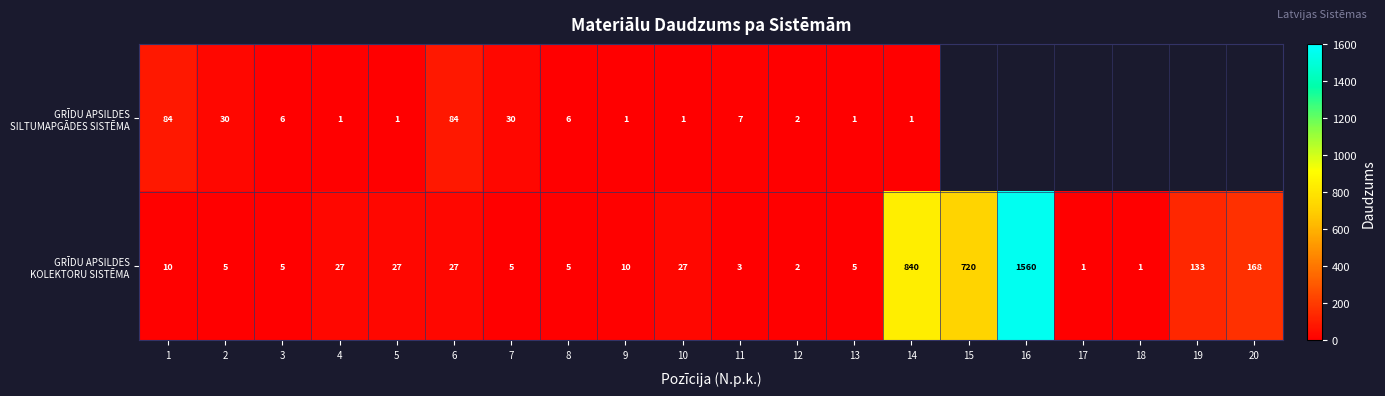

What is the total value across all series at 2?

35